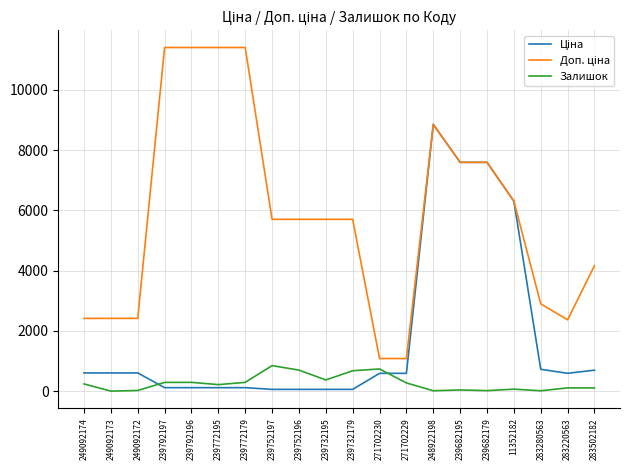

At which category is the sum across all series the highest?

248922198